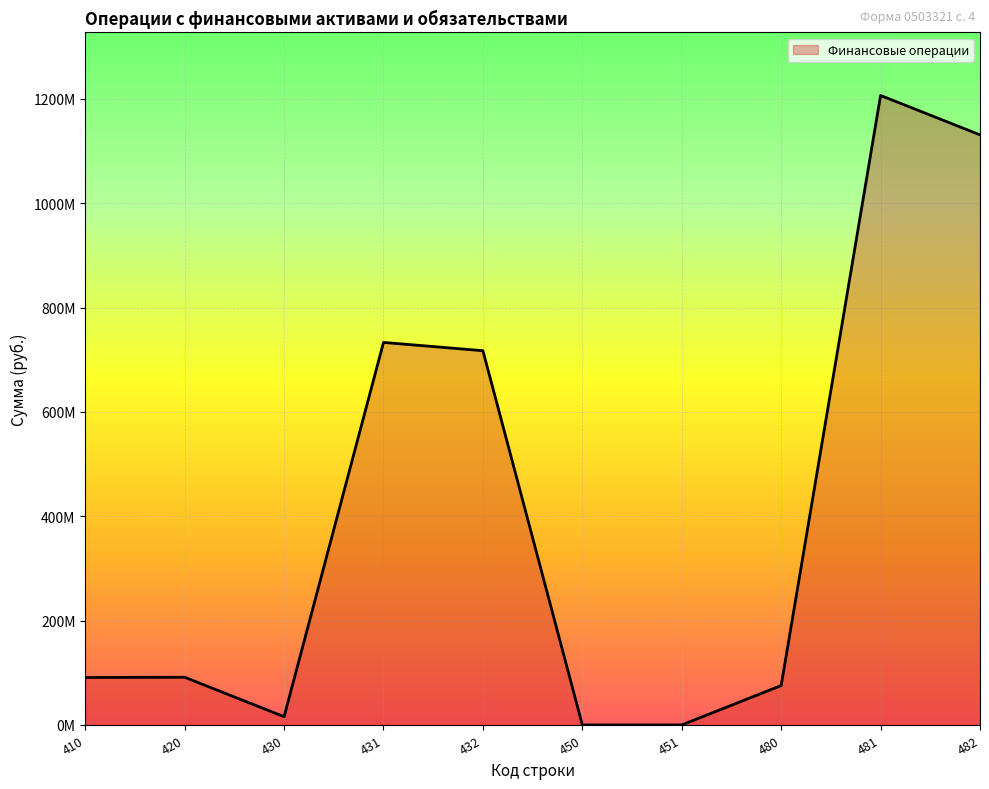

Rank the categories by value from lowest to highest.

450, 451, 430, 480, 410, 420, 432, 431, 482, 481